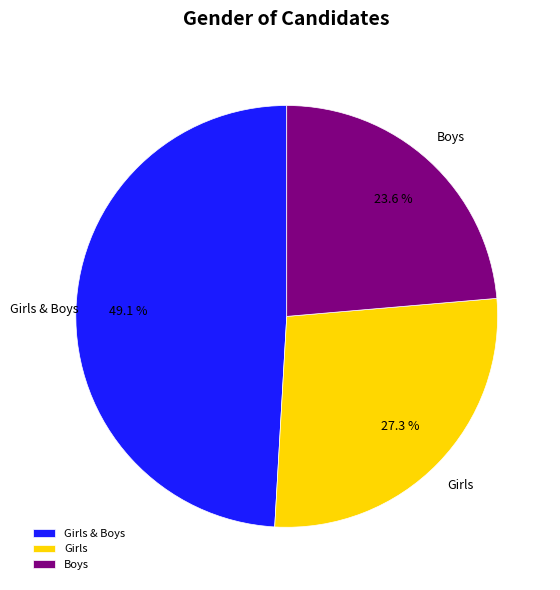

What percentage is the Girls slice, to the nearest percent?

27%